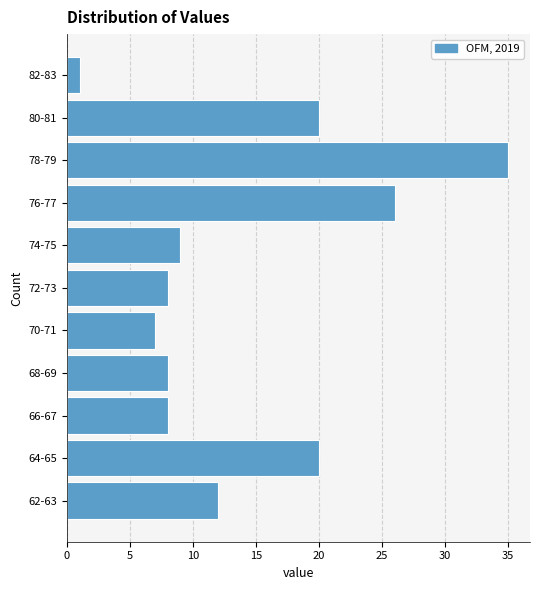

Reading bottom to top, extract all data points from this chart.

62-63=12	64-65=20	66-67=8	68-69=8	70-71=7	72-73=8	74-75=9	76-77=26	78-79=35	80-81=20	82-83=1